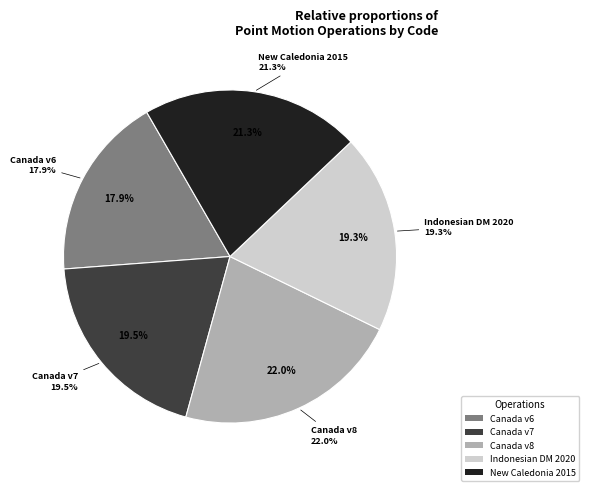

Is it true that Canada velocity grid v8 is 28% of the pie?

False